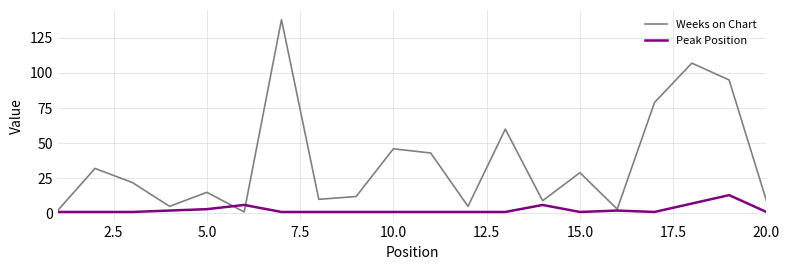

How many interior local peaks does the Weeks on Chart series have?

7